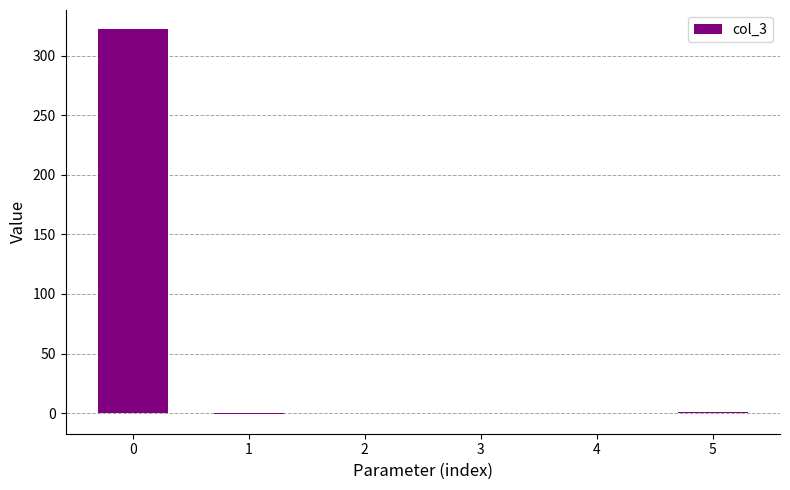

What is the difference between the values at 1 and 0?

323.6